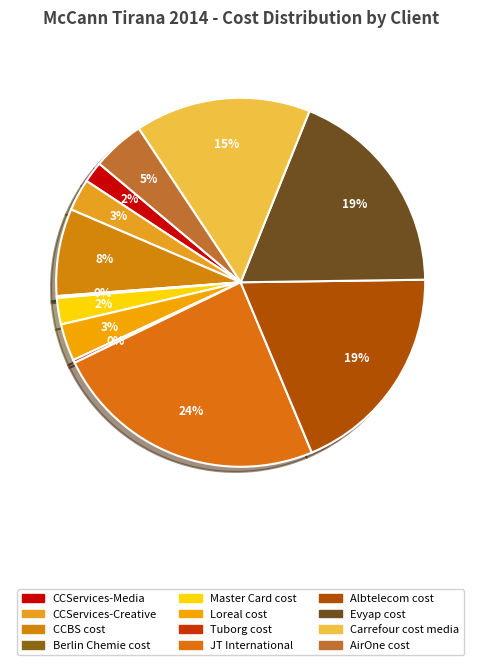

What is the smallest slice in the pie chart?

Berlin Chemie cost